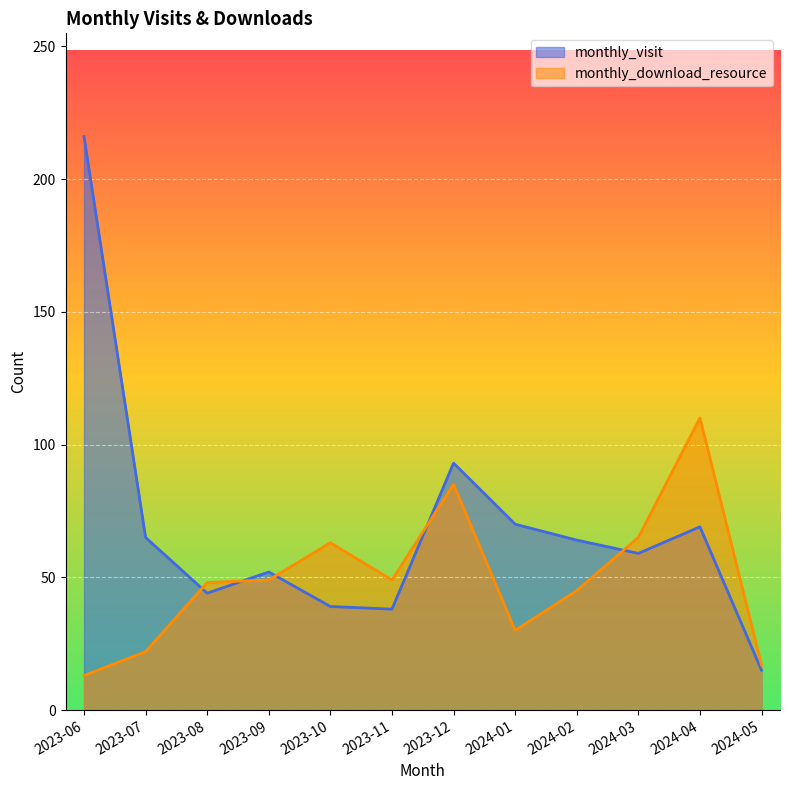

Between 2023-08 and 2024-01, which series saw the biggest shift?

monthly_visit